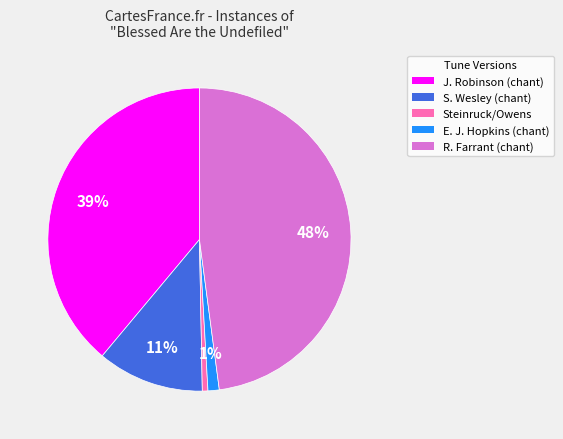

To the nearest percent, what is the difference between the largest and smallest slice percentages?

47%